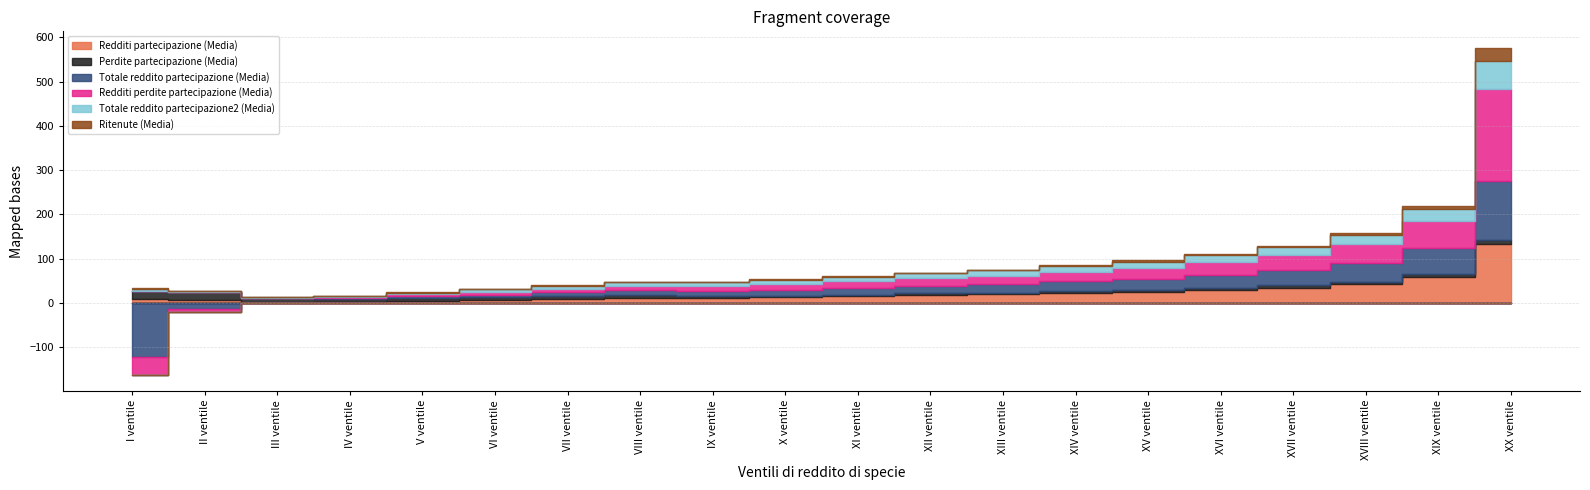

At II ventile, list the series in order from smallest to largest.

Totale reddito partecipazione (Media), Redditi perdite partecipazione (Media), Ritenute (Media), Totale reddito partecipazione2 (Media), Redditi partecipazione (Media), Perdite partecipazione (Media)